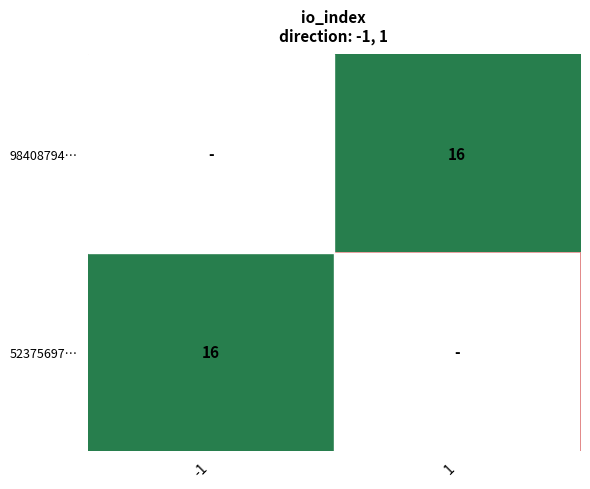

True or false: 98408794… has a value of 16 at 1.

True